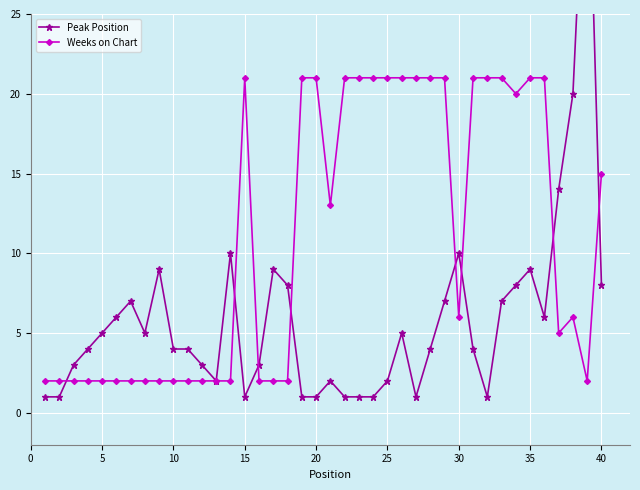

Is this an area chart (filled region under the line)?

No